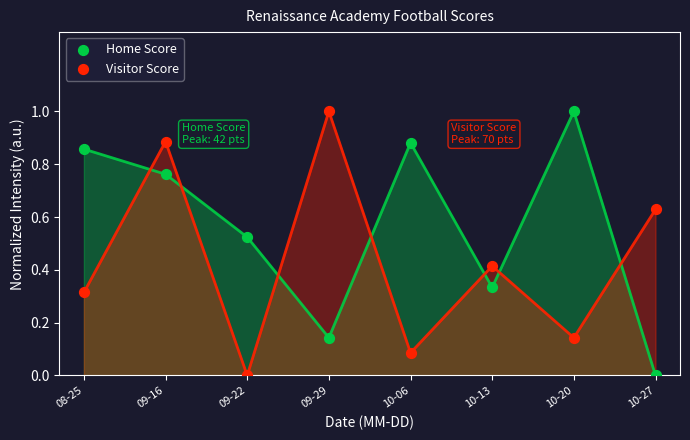

Across all data points, what is the range of Y values (max minus min)?

1.0